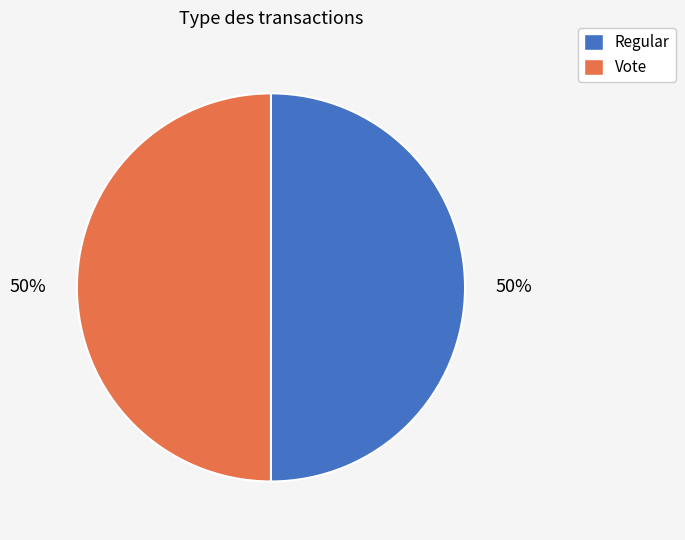

Combined, do Regular and Vote account for over 50%?

Yes